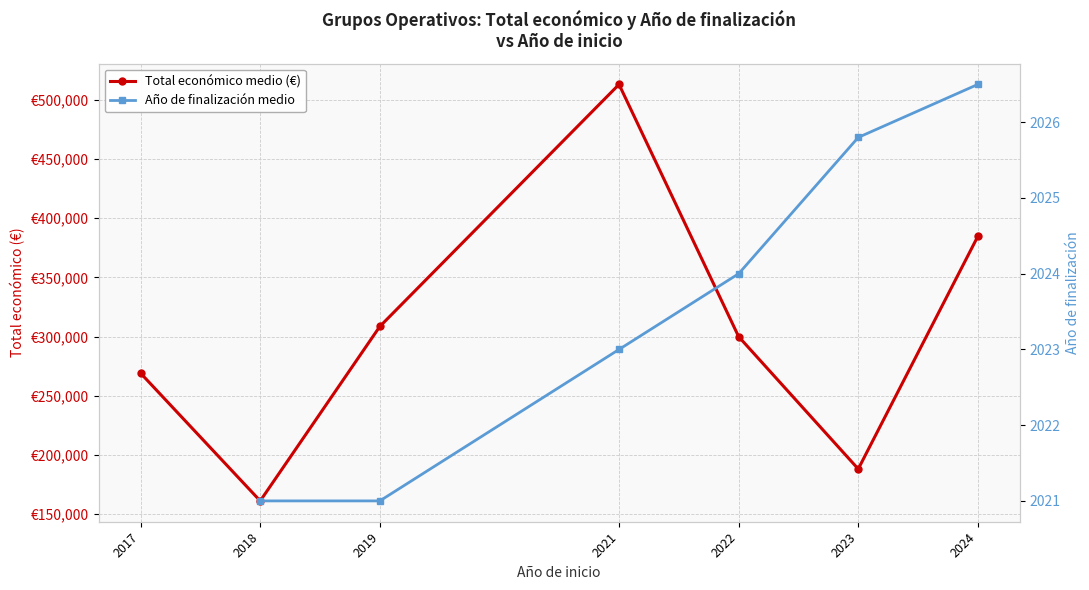

Which category has the lowest value across all series?

2018